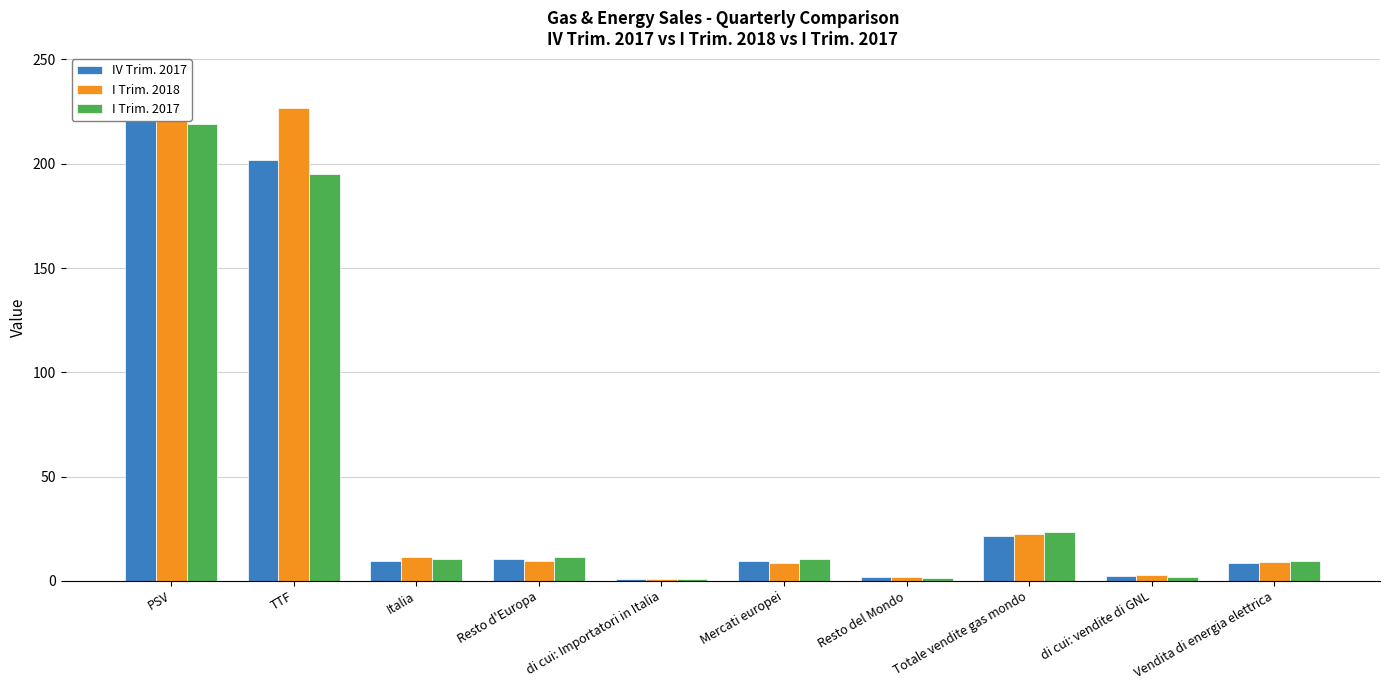

What is the average value of the I Trim. 2017 series?

48.3